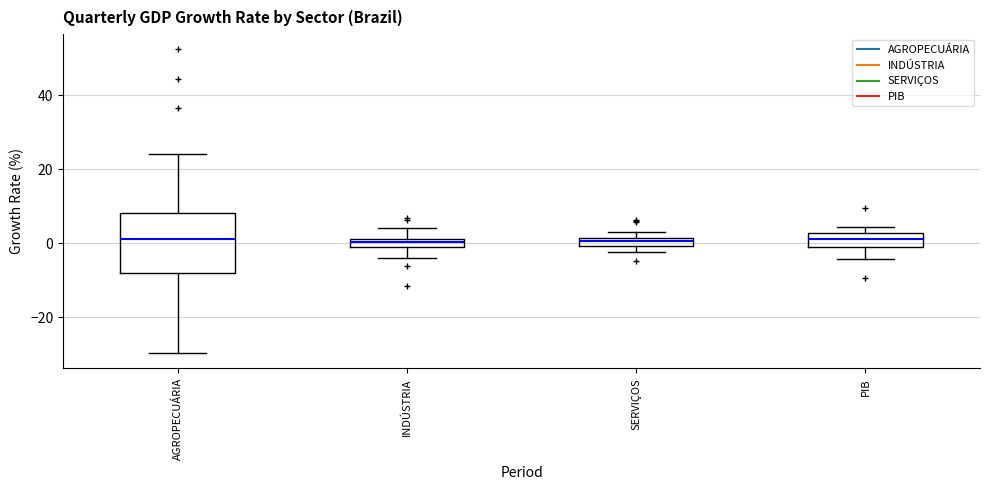

Which box is the tallest, from its lower edge to its upper edge?

AGROPECUÁRIA